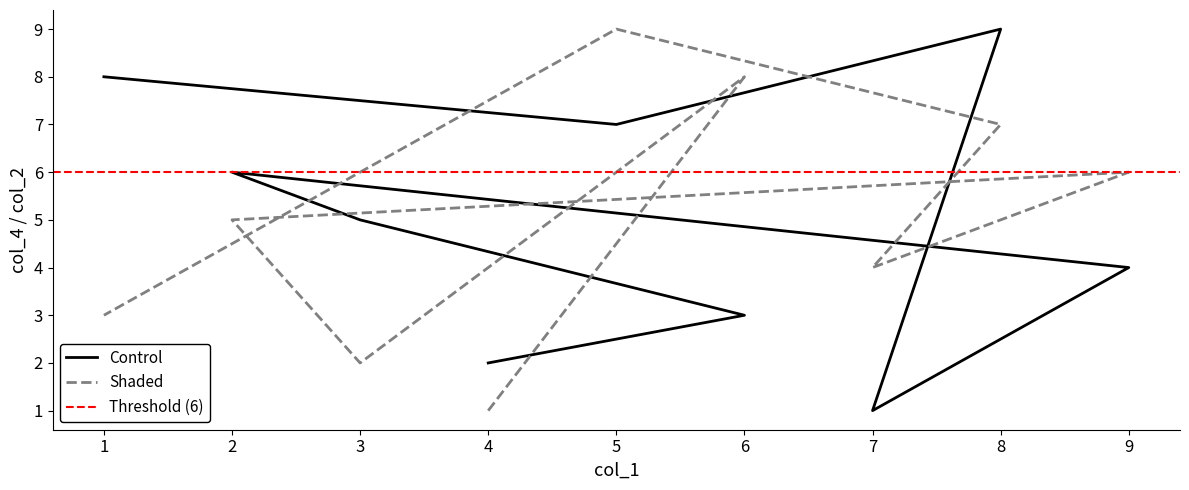

What is the greatest value displayed?

9